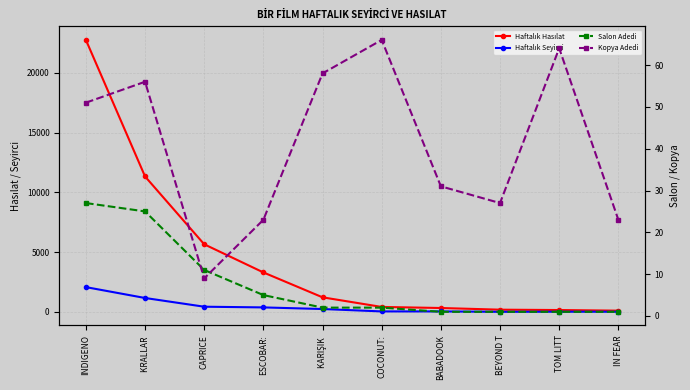

How many data points in Haftalık Seyirci are less than 245?

5